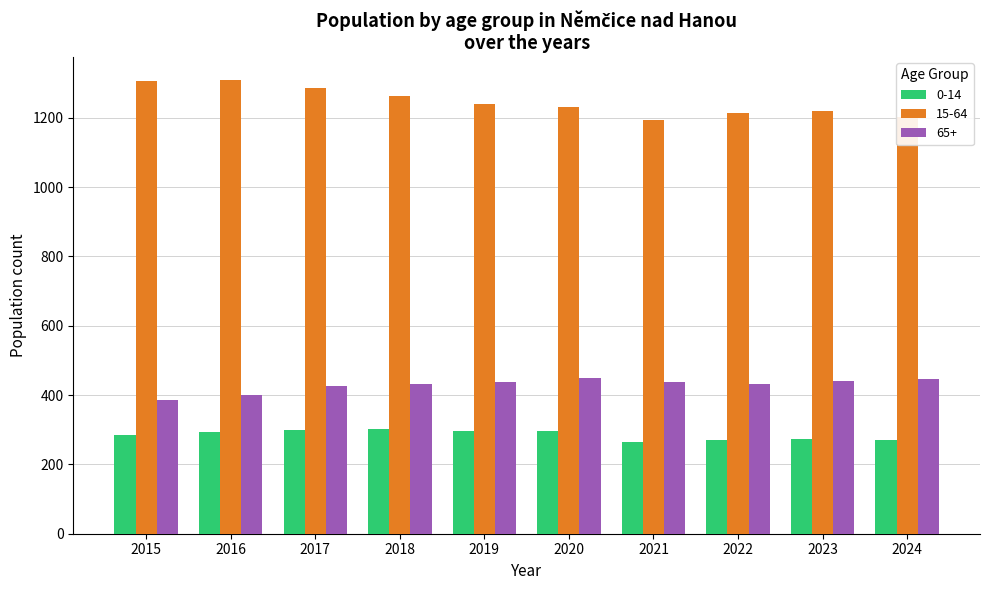

At 2017, list the series in order from largest to smallest.

15-64, 65+, 0-14